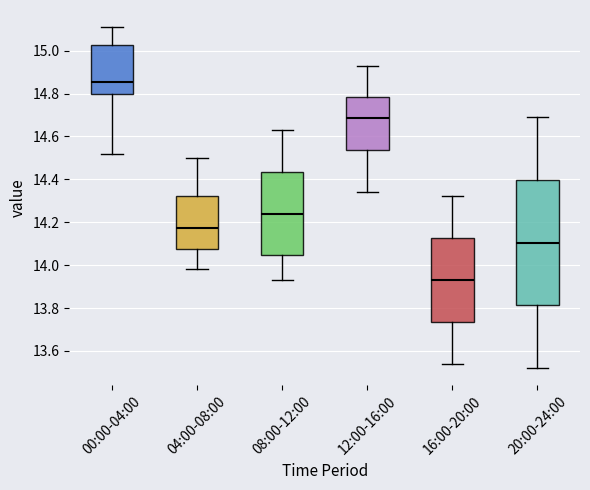

Reading left to right, read every box against the y-axis: the position of its median line, the range the box covers, and the ends of its whiskers. The values are not printed on the chart, so give them approximately, as read against the axis.

00:00-04:00: median 14.86, box 14.80 to 15.02, whiskers 14.52 to 15.12
04:00-08:00: median 14.18, box 14.08 to 14.32, whiskers 13.98 to 14.50
08:00-12:00: median 14.24, box 14.04 to 14.44, whiskers 13.94 to 14.64
12:00-16:00: median 14.68, box 14.54 to 14.78, whiskers 14.34 to 14.94
16:00-20:00: median 13.94, box 13.74 to 14.12, whiskers 13.54 to 14.32
20:00-24:00: median 14.10, box 13.82 to 14.40, whiskers 13.52 to 14.70